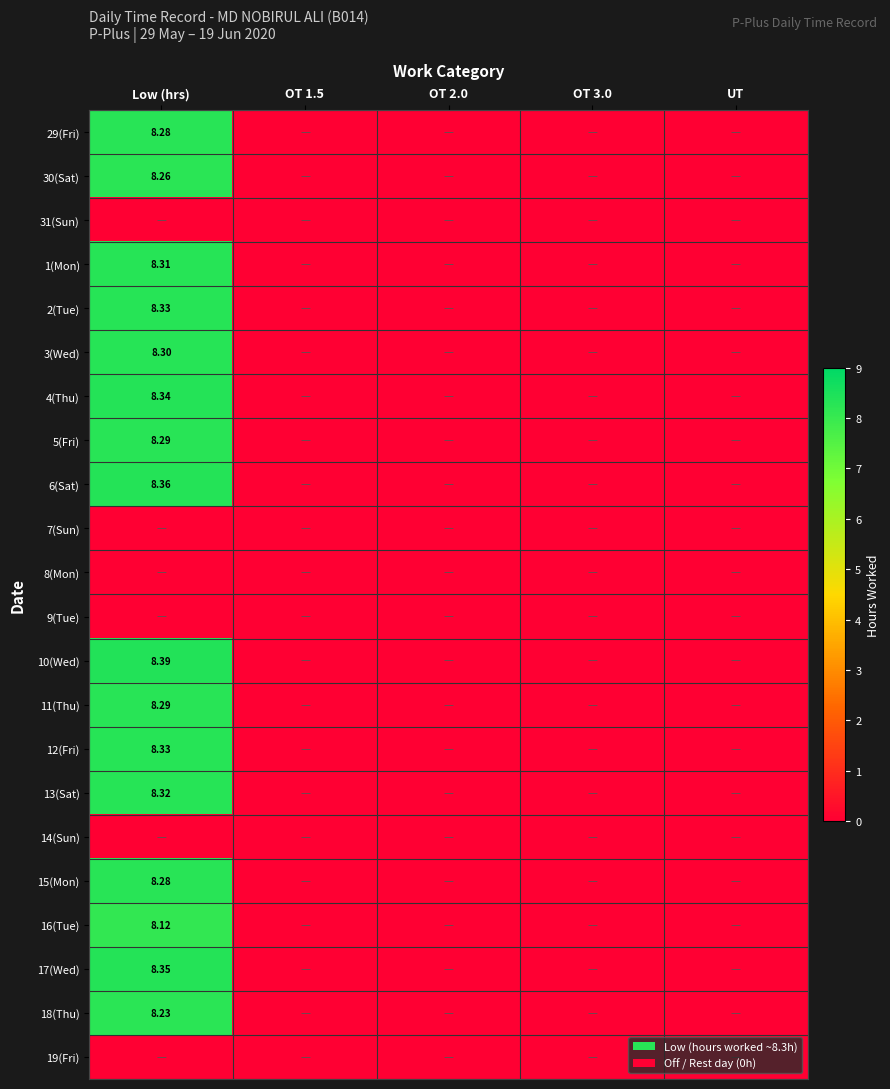

At which category is the sum across all series the highest?

Low (hrs)